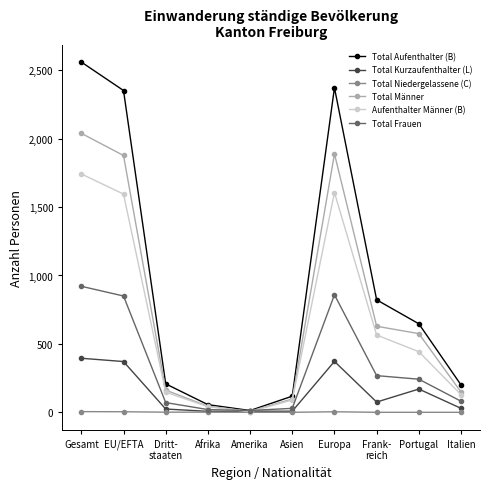

Which series has the largest range (max minus min)?

Total Aufenthalter (B)